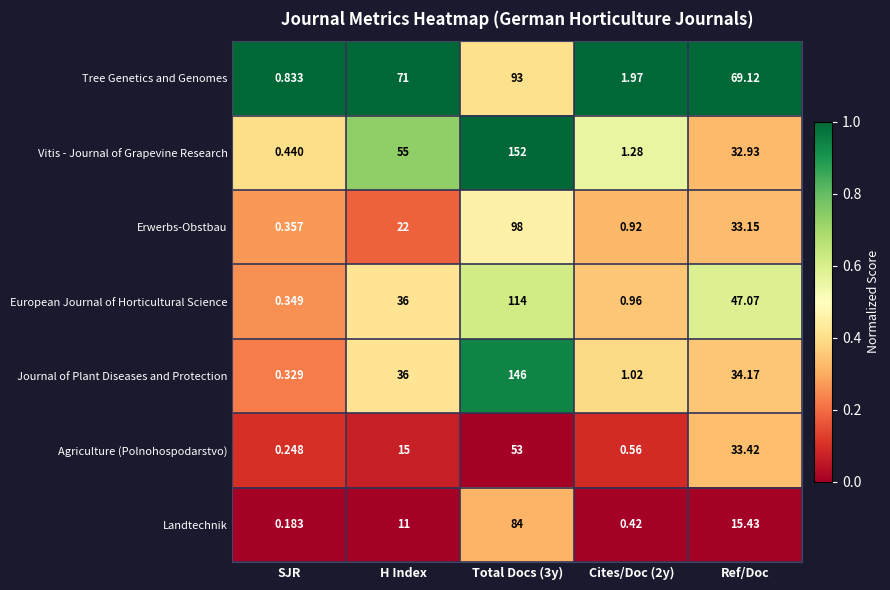

List the series in order of their peak value, lowest first.

Agriculture (Polnohospodarstvo), Landtechnik, Tree Genetics and Genomes, Erwerbs-Obstbau, European Journal of Horticultural Science, Journal of Plant Diseases and Protection, Vitis - Journal of Grapevine Research